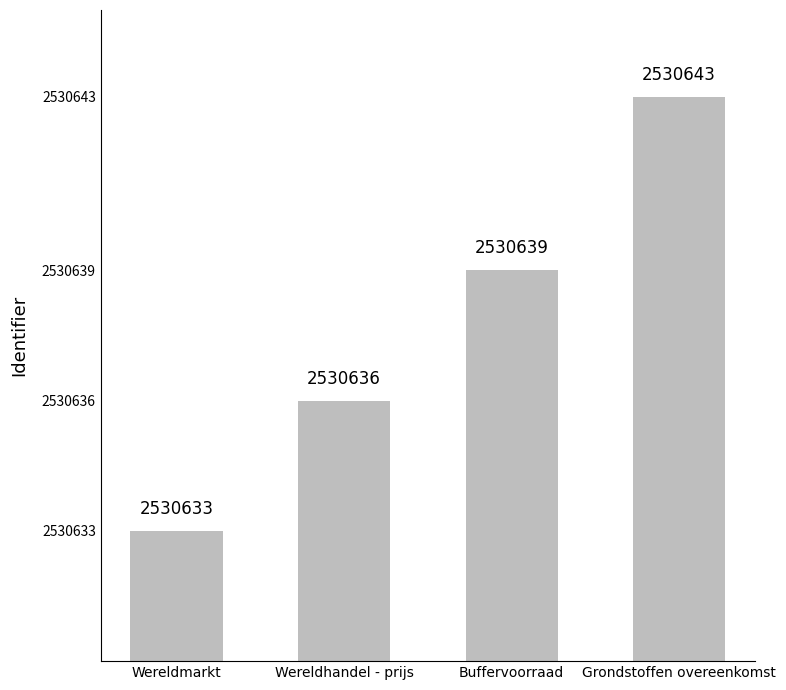

Is it true that the value at Wereldhandel - prijs is 3295087?

False